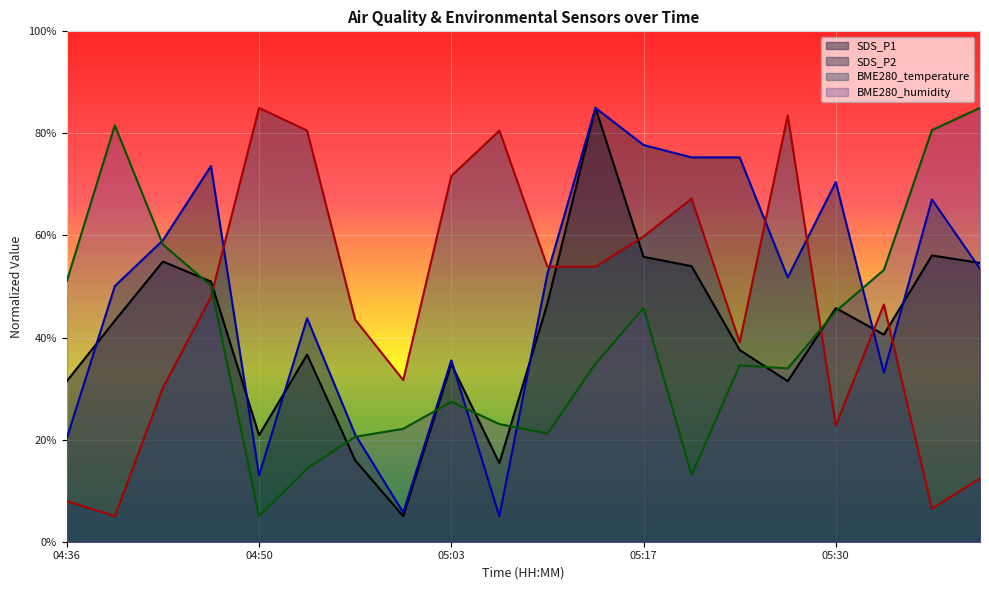

What is the sum of the BME280_humidity values at 04:43 and 05:27?

92.2